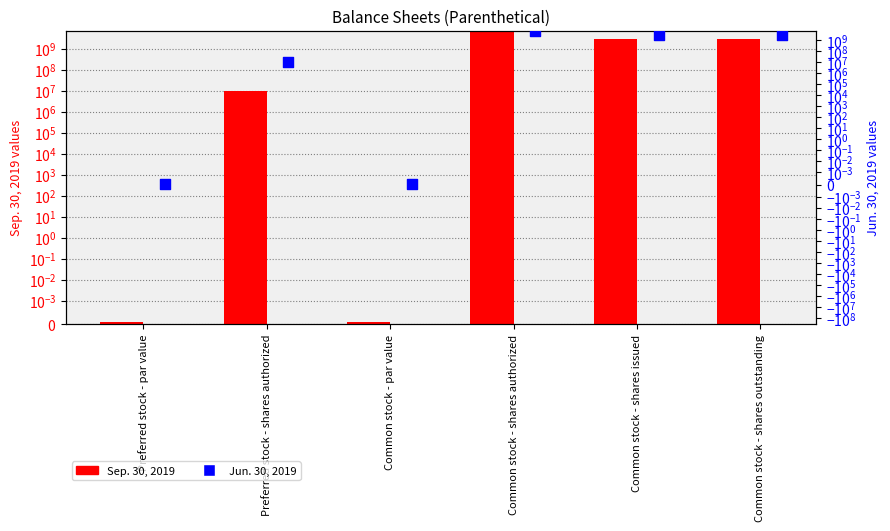

Which series contains the lowest Y value?

Sep. 30, 2019